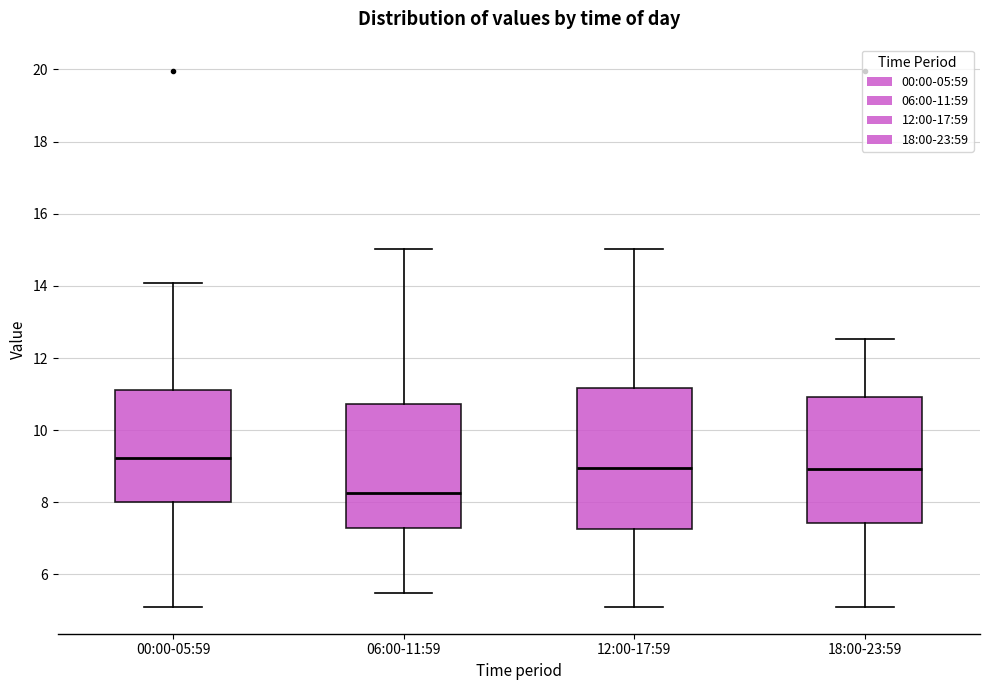

Which box has the lowest median line?

06:00-11:59